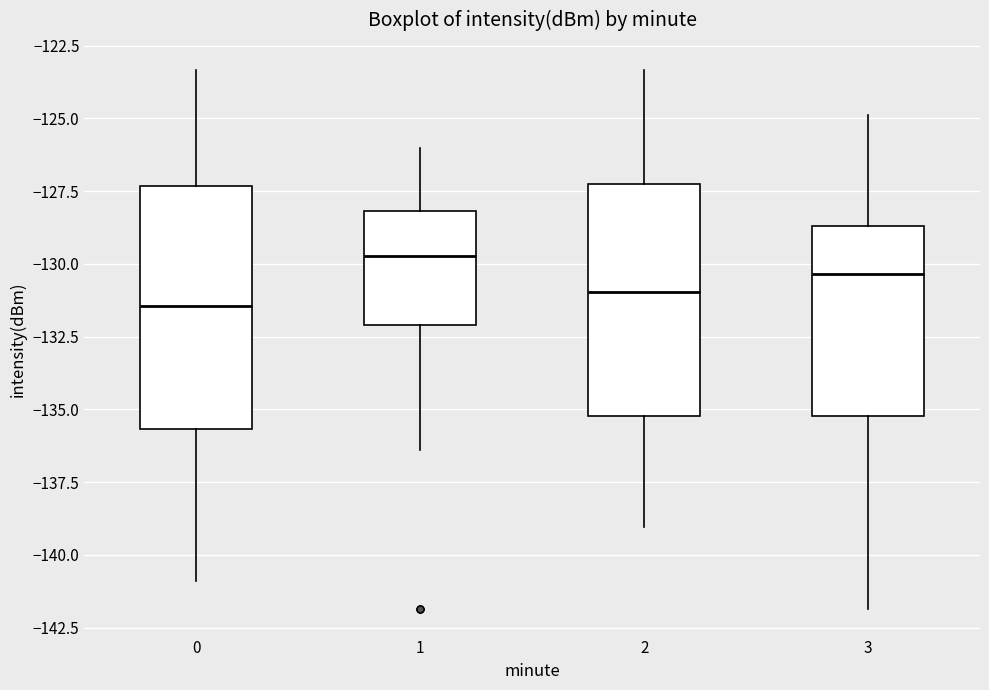

Which box's median line is the highest?

1